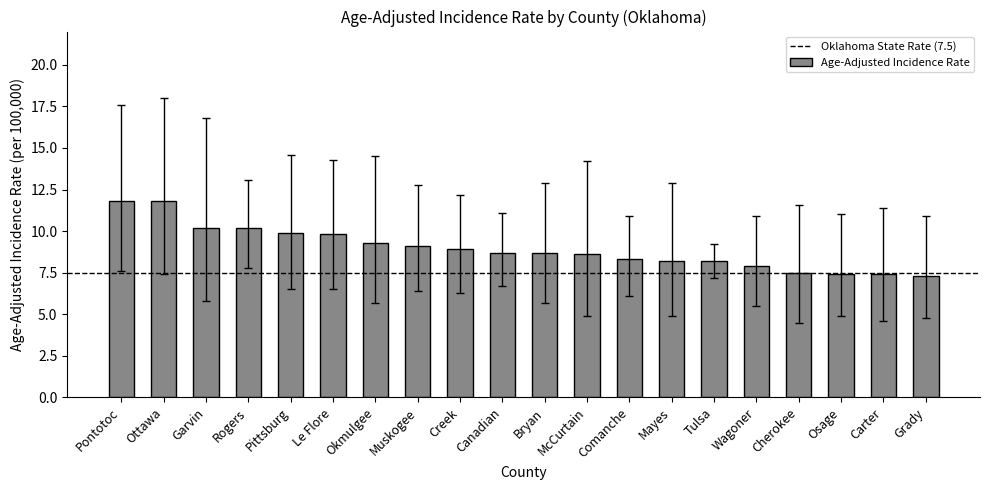

Is it true that the value at Comanche is 11.1?

False